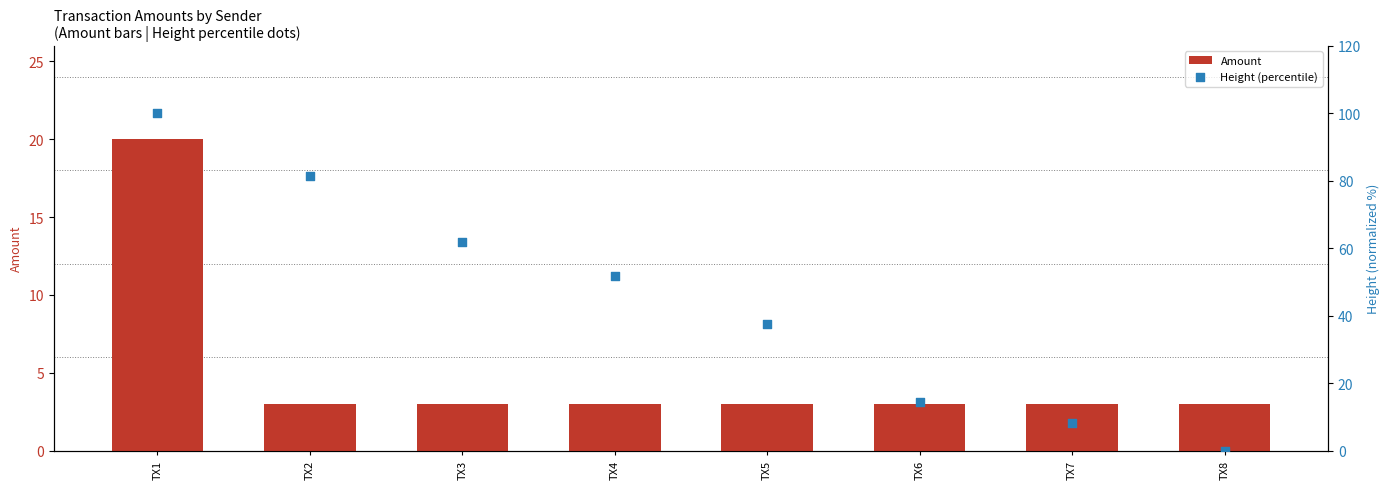

Which series has the largest Y range (max minus min)?

Height (percentile)